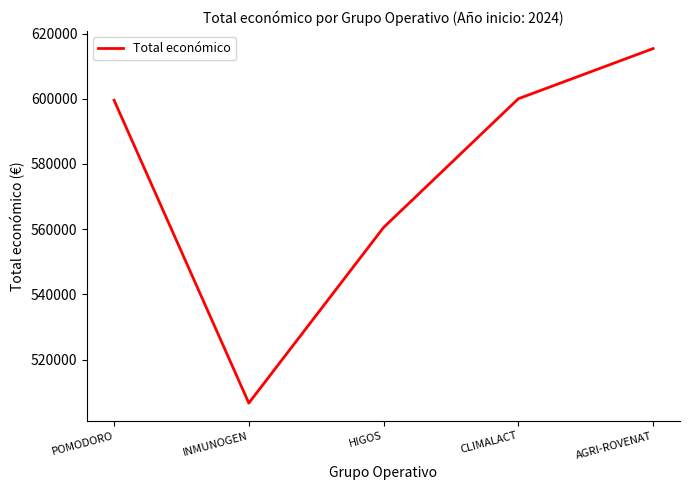

What is the difference between the maximum and second lowest values?

54846